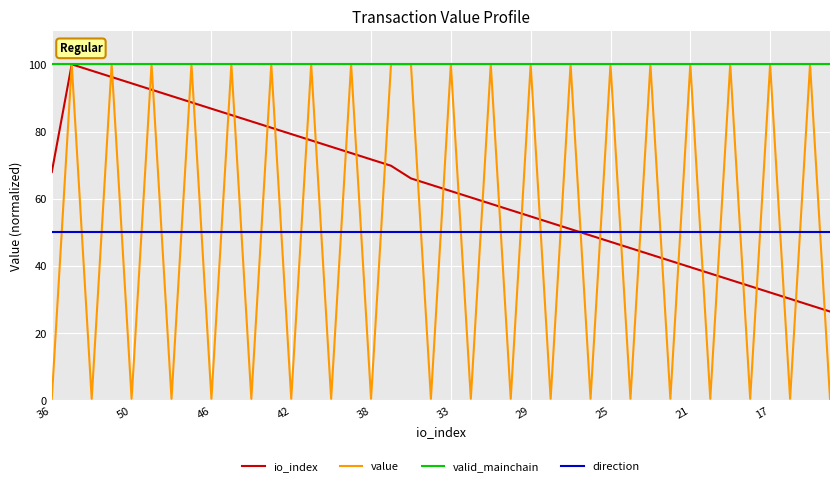

True or false: value and direction cross at least once.

True